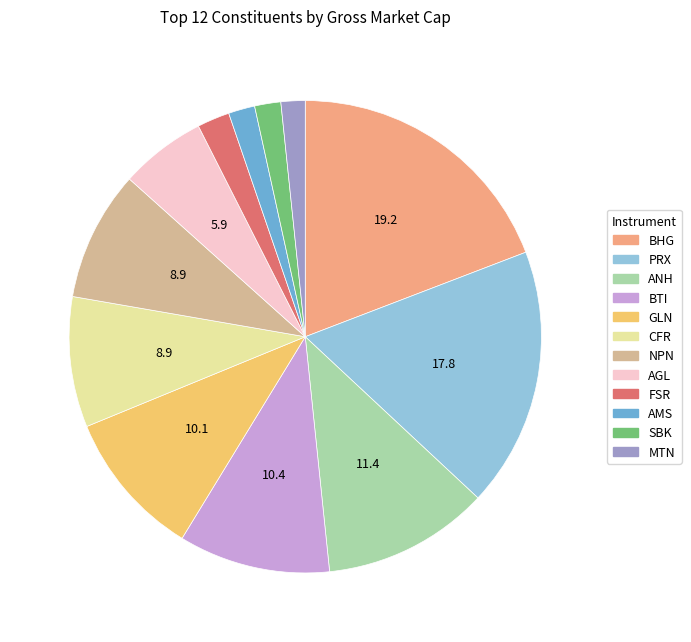

Is SBK the majority of the pie?

No